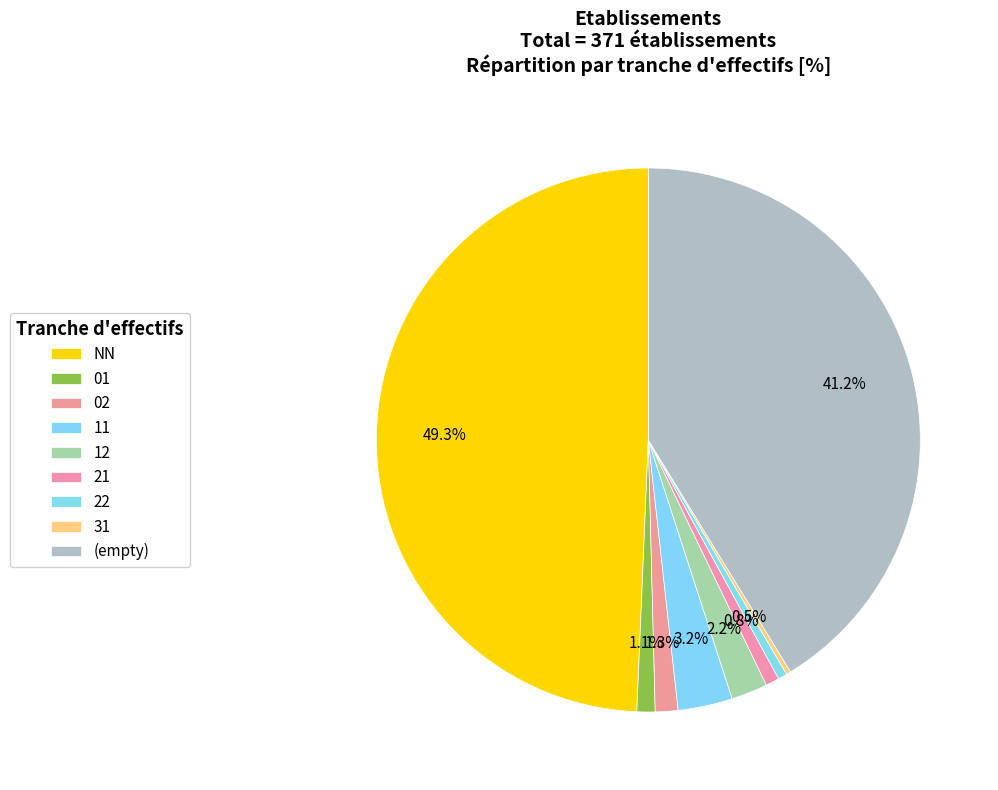

What percentage do NN and 11 together represent?

52.6%